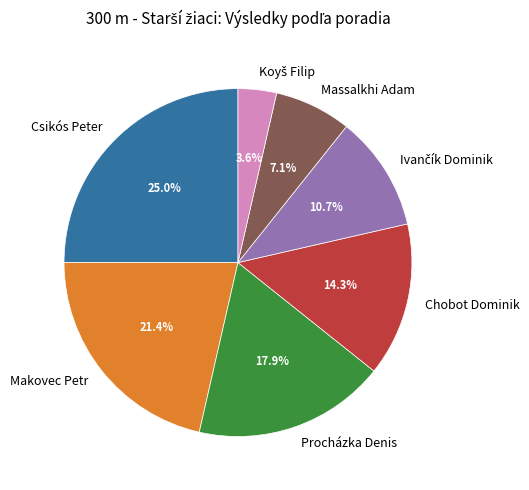

Between Massalkhi Adam and Csikós Peter, which is larger?

Csikós Peter